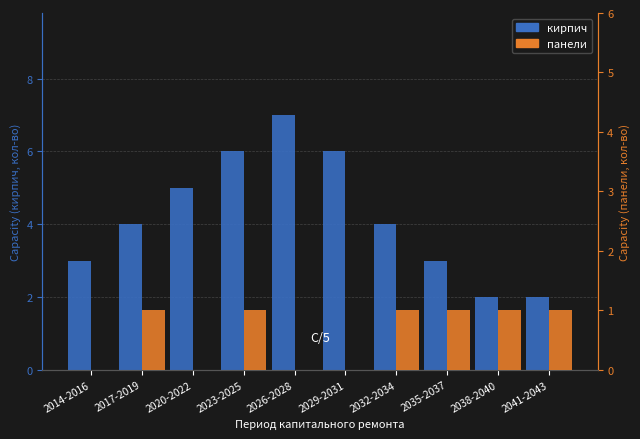

What are all the series names shown in the legend?

кирпич, панели